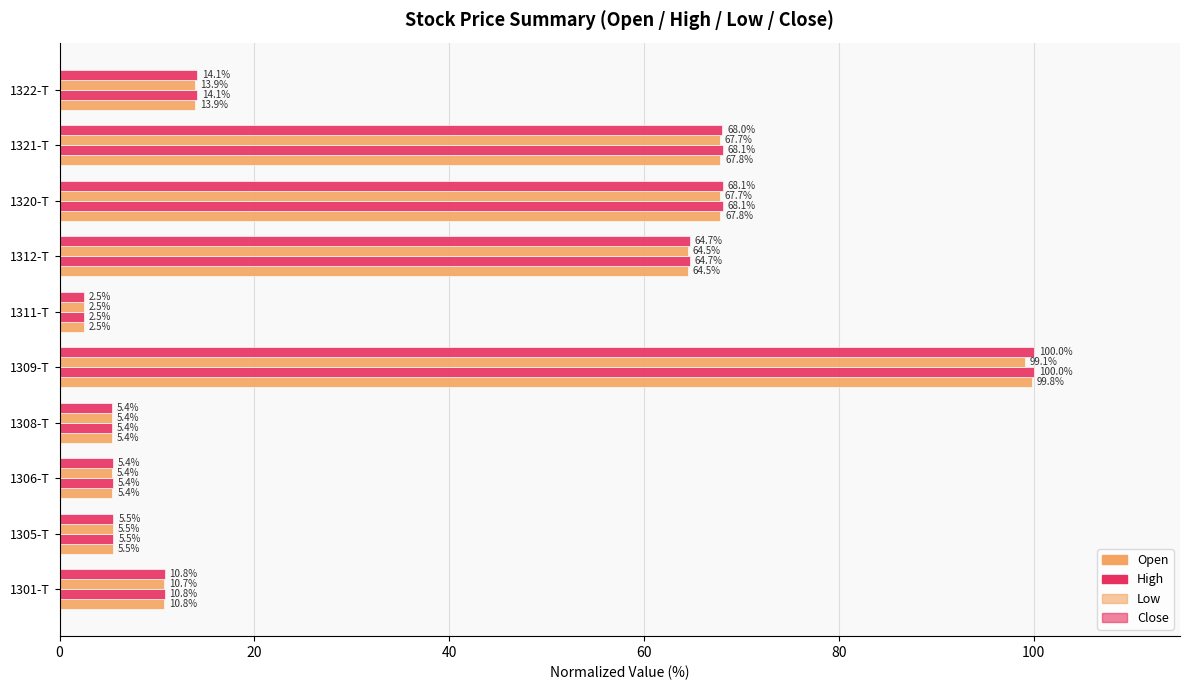

At how many categories does at least one series exceed 86?

1